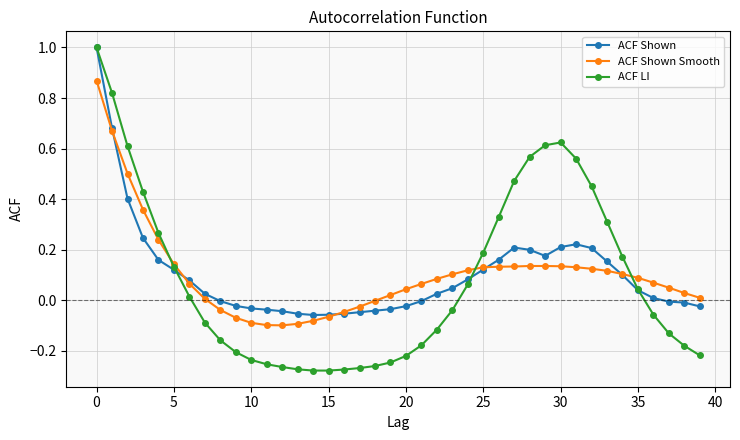

What is the maximum value for ACF LI?

1.0